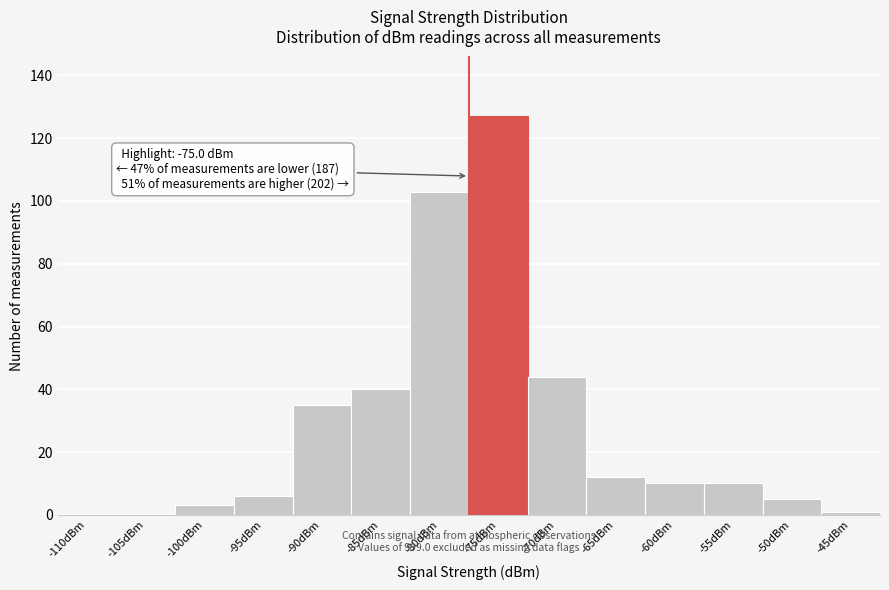

Reading right to left, list all the values displayed in this chart.

-45dBm=1	-50dBm=5	-55dBm=10	-60dBm=10	-65dBm=12	-70dBm=44	-75dBm=127	-80dBm=103	-85dBm=40	-90dBm=35	-95dBm=6	-100dBm=3	-105dBm=0	-110dBm=0